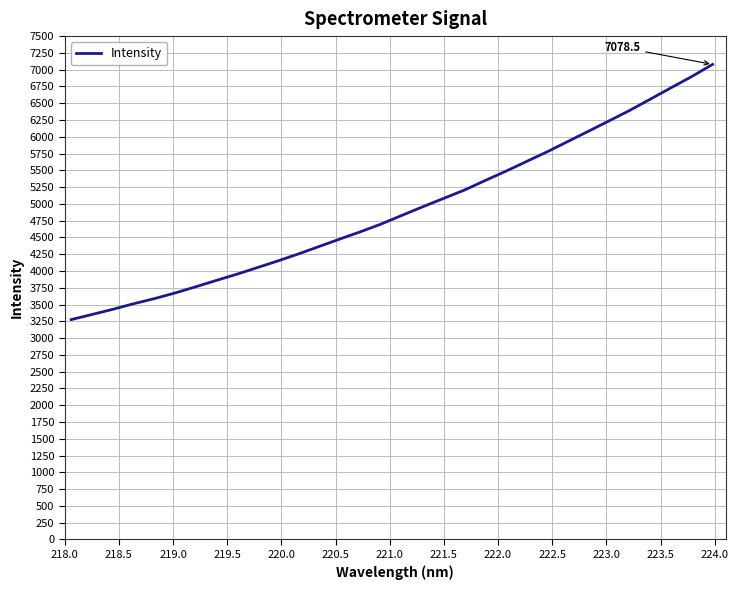

Does the chart have visible grid lines?

Yes